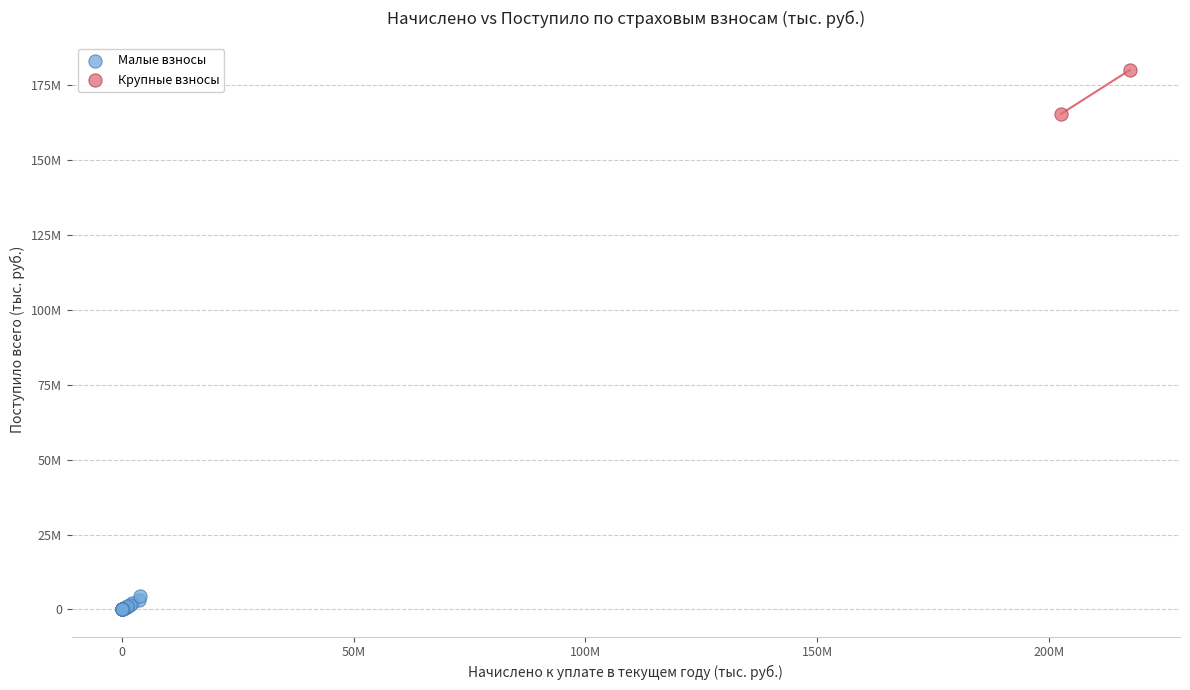

Which series has the widest spread of Y values?

Крупные взносы